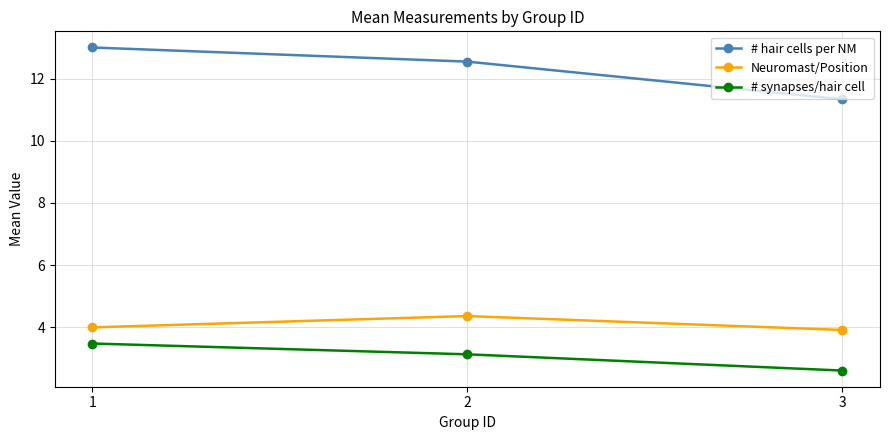

What is the value of the # hair cells per NM point at the 1st from the left?

13.0